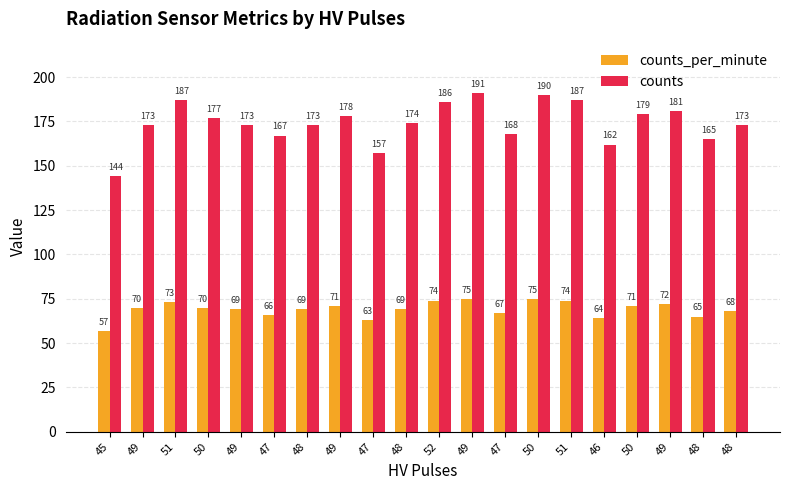

Are the bars horizontal?

No